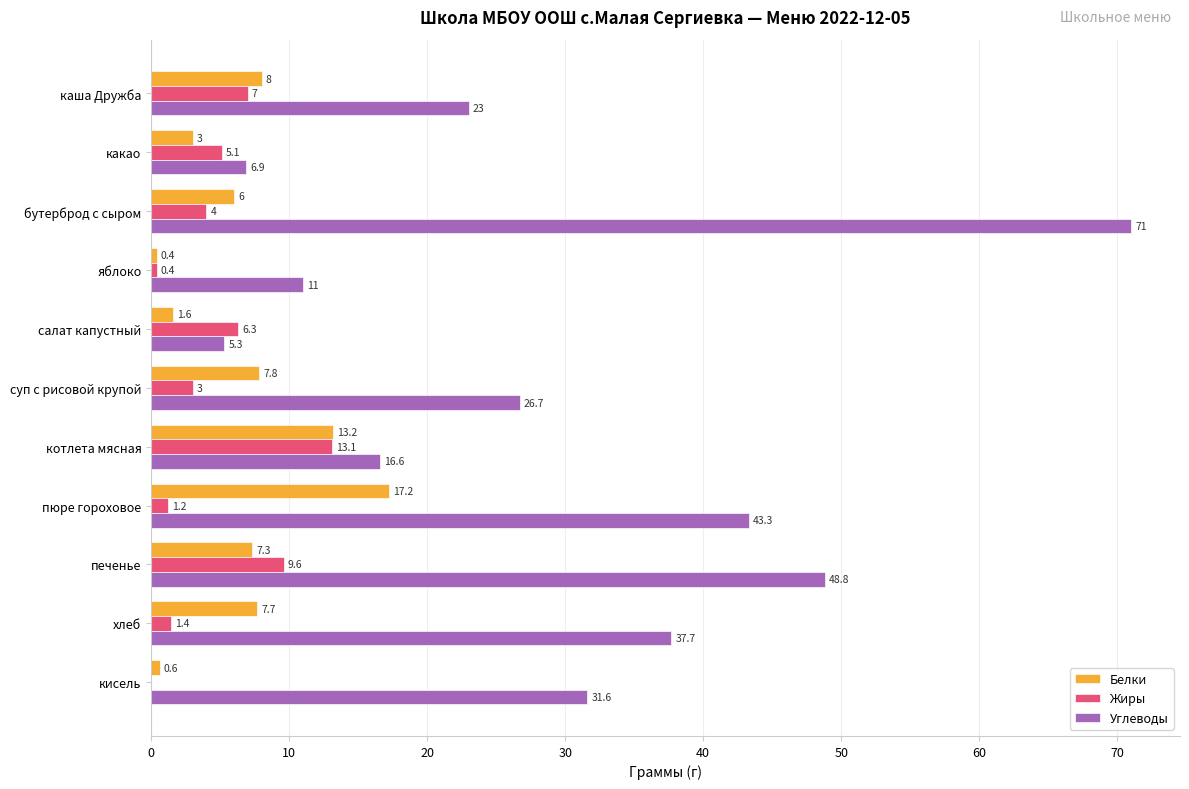

What is the sum of all Углеводы values?

321.9